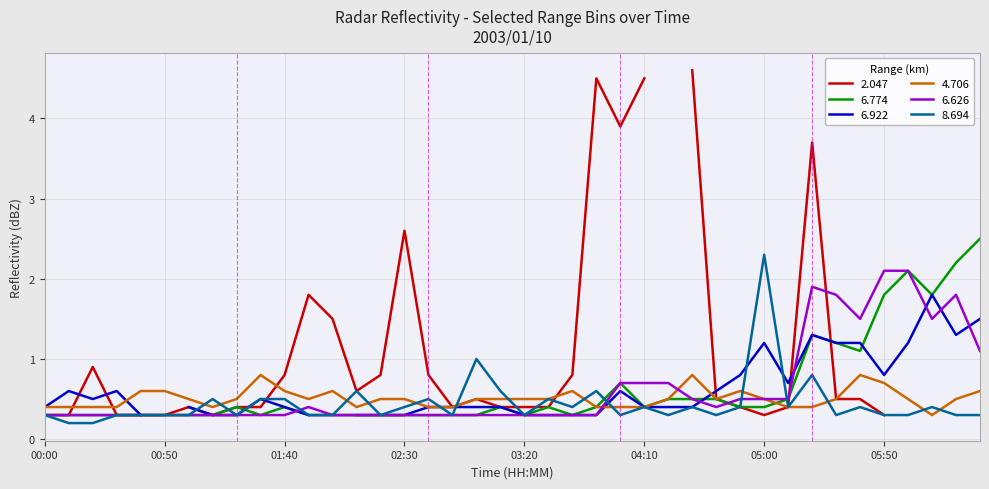

Is it true that 6.626 equals 0.3 at 01:40?

True